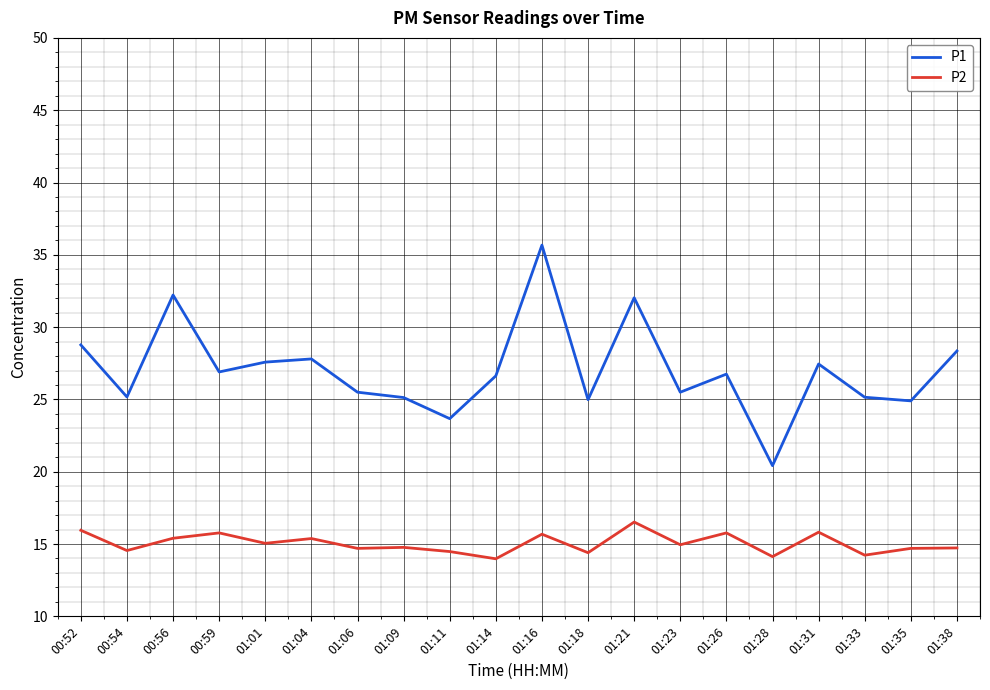

The value of P2 at 01:38 is 14.7. True or false?

True